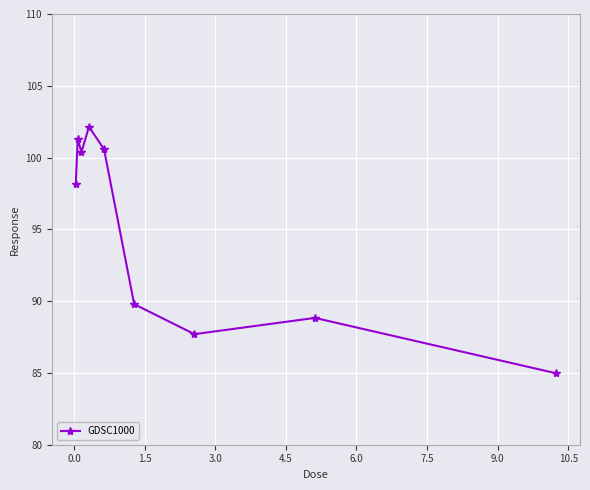

What is the value of the 3rd point from the left?

100.4